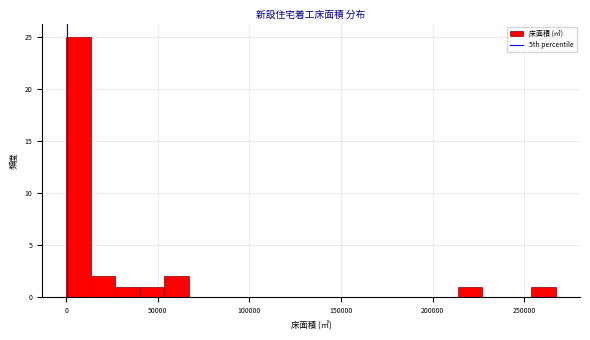

Read against the x-axis, roughly where is the centre of the tallest bar?

5000